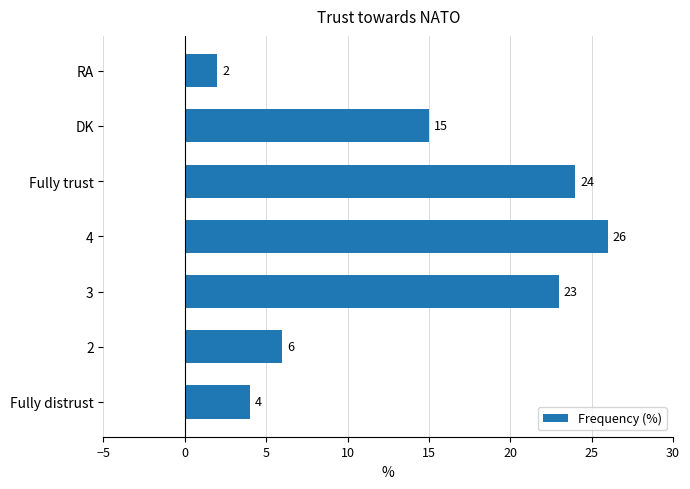

Reading bottom to top, transcribe all the data shown in this chart.

Fully distrust=4	2=6	3=23	4=26	Fully trust=24	DK=15	RA=2